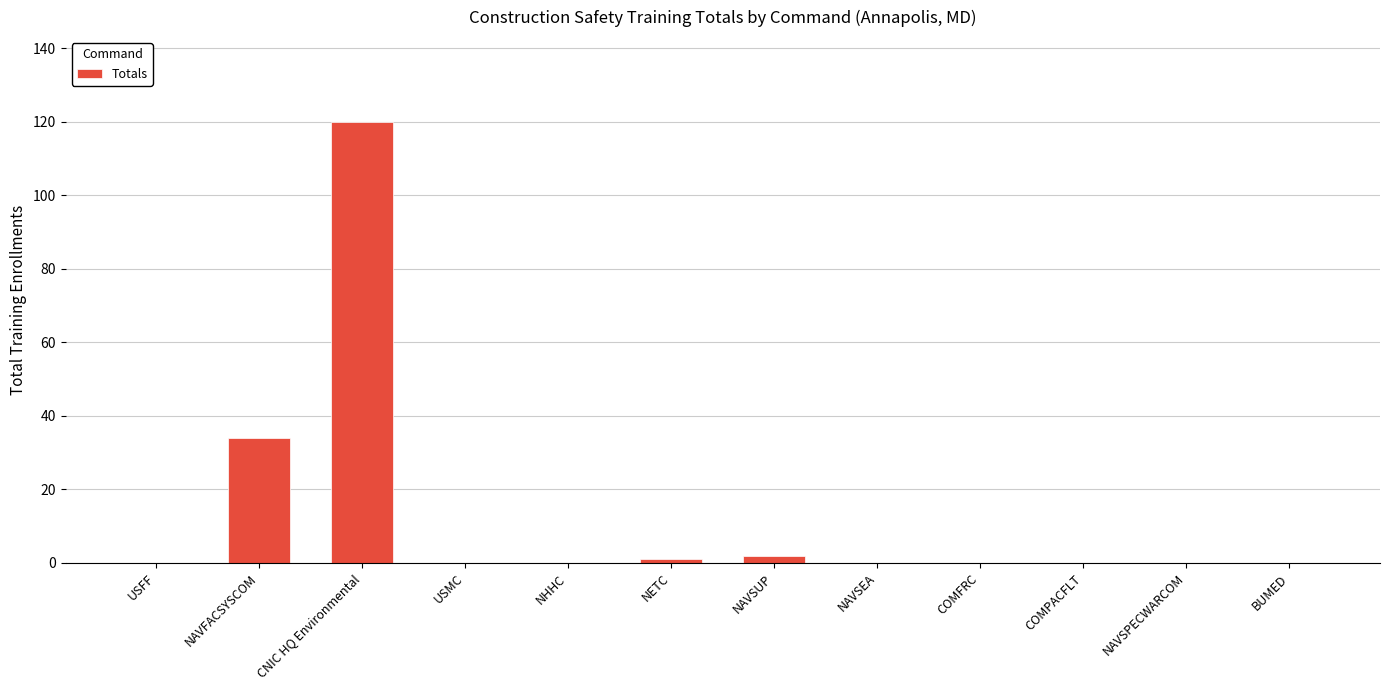

What is the sum of all values?

157